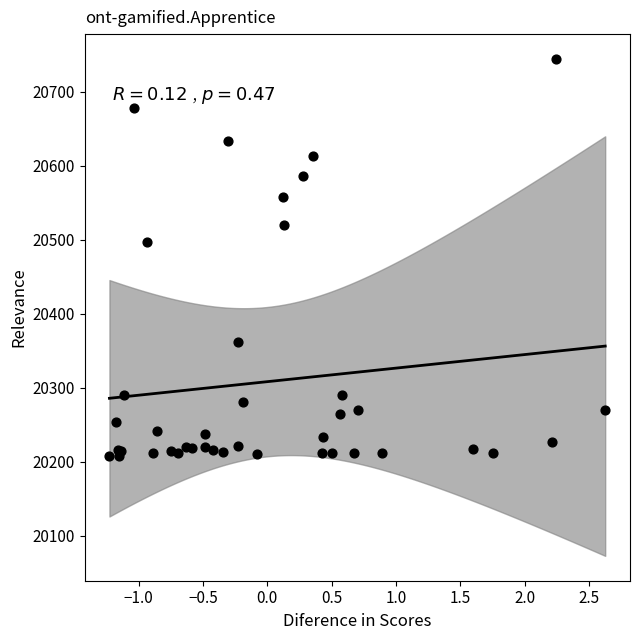

What Y value in the scatter plot is closest to 20476?

20497